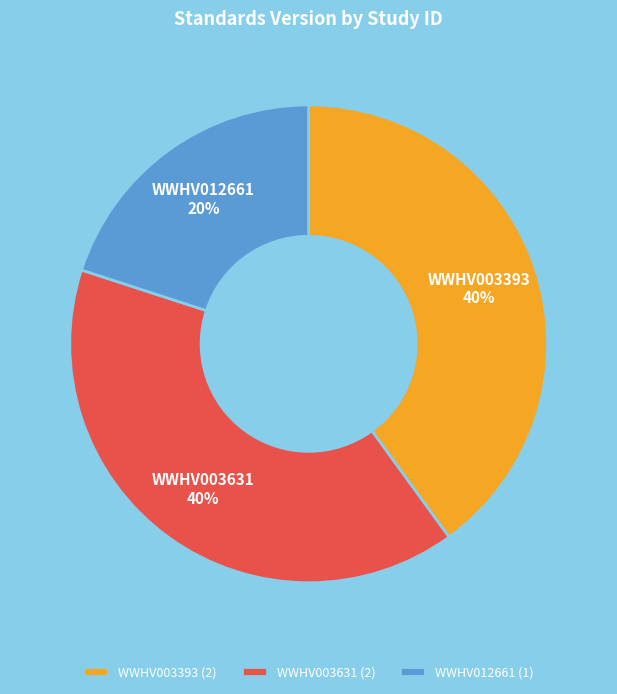

Do WWHV012661 and WWHV003393 together represent more than half of the pie?

Yes